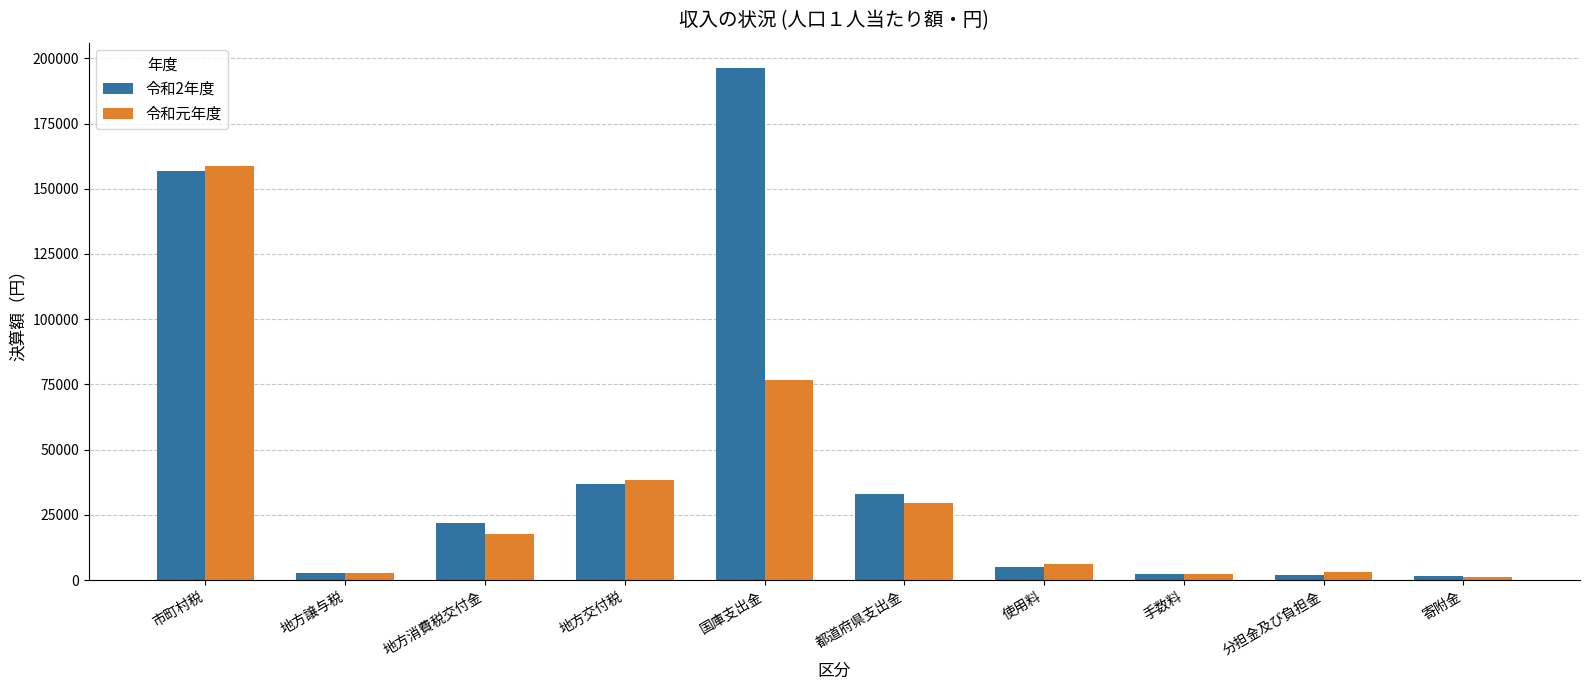

What are all the series names shown in the legend?

令和2年度, 令和元年度